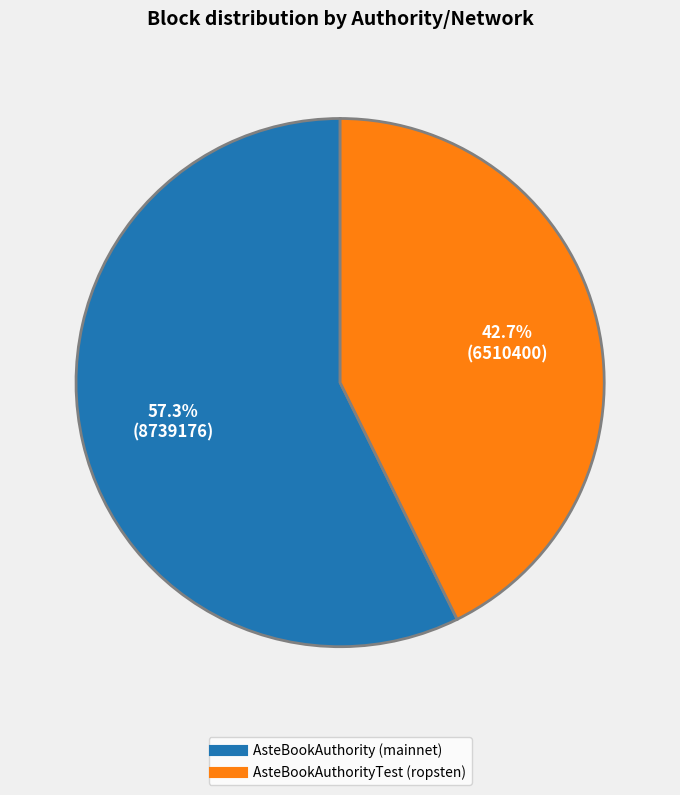

True or false: AsteBookAuthority (mainnet) accounts for 69% of the total.

False